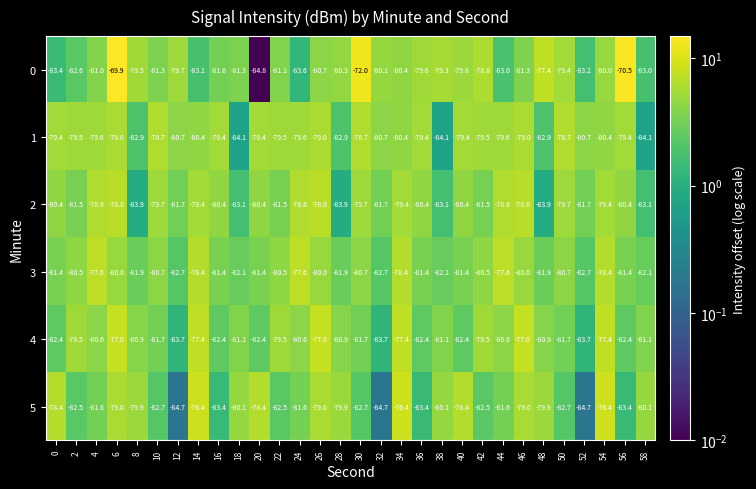

The value of 5 at 14 is -121.9. True or false?

False